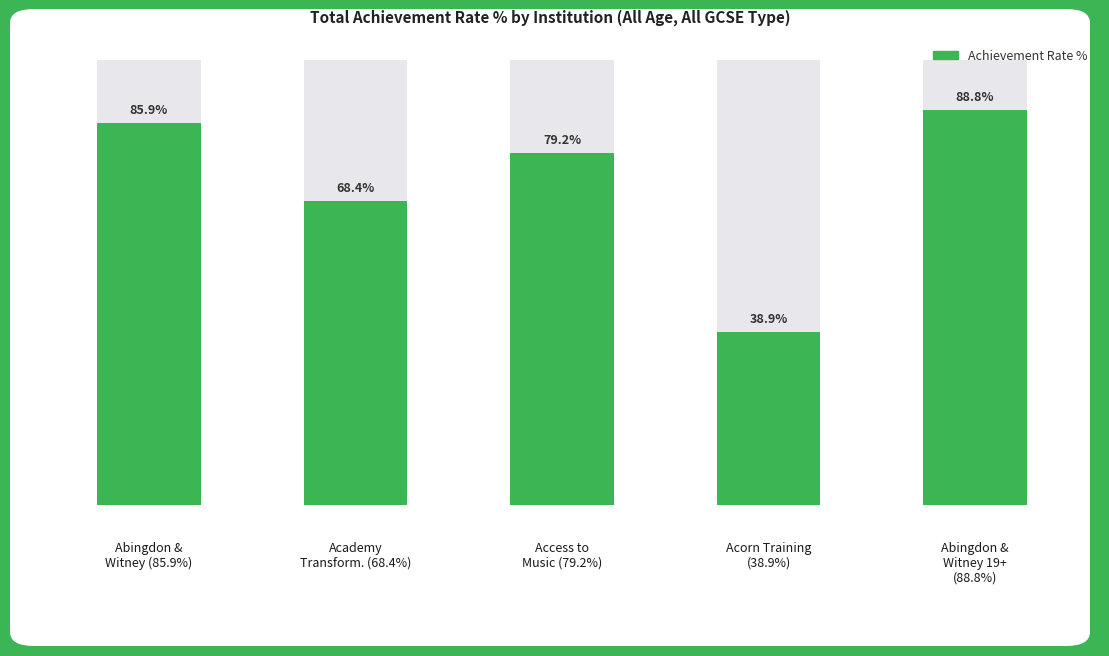

Does the chart contain stacked bars?

No